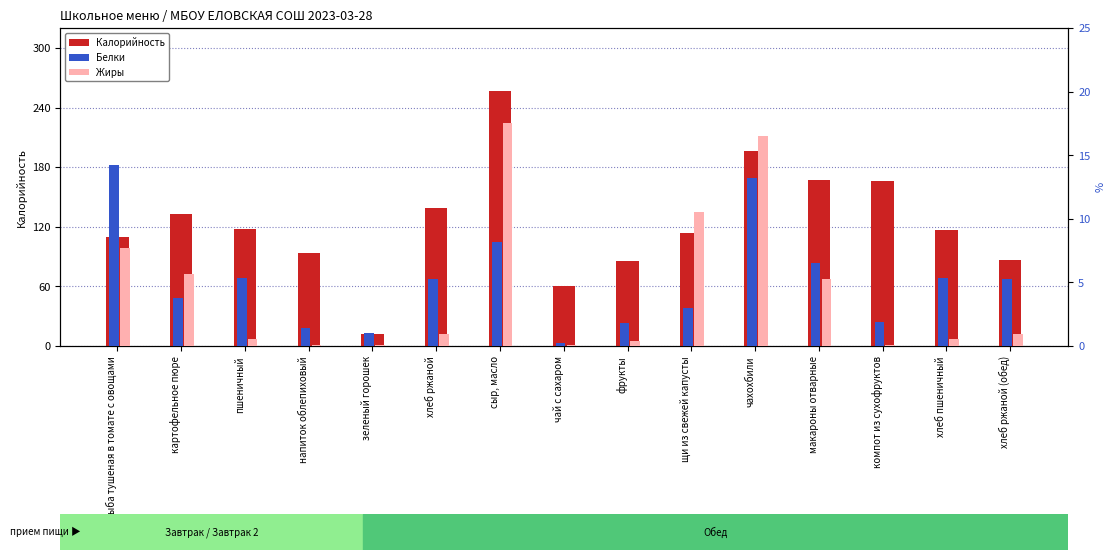

What is the maximum value for Калорийность?

257.0